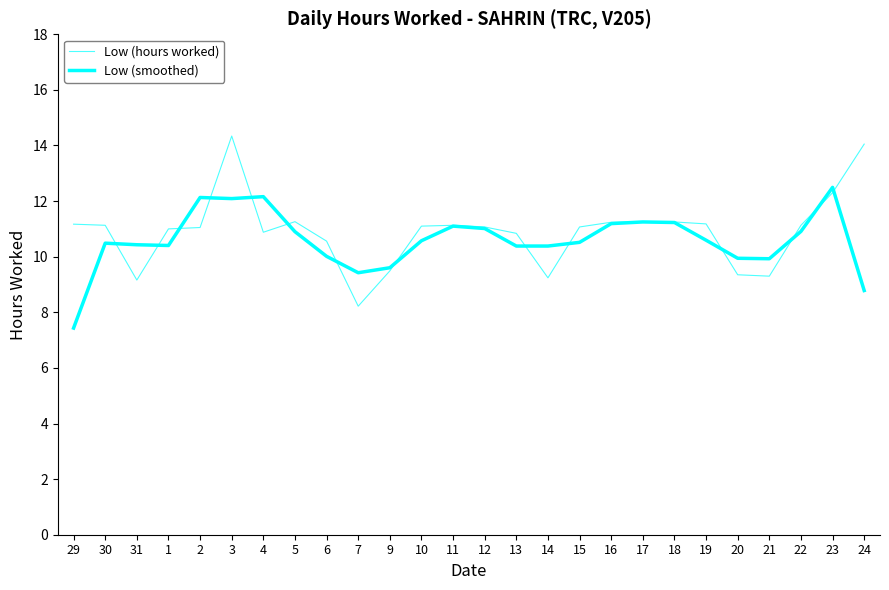

How many series are shown in this chart?

2